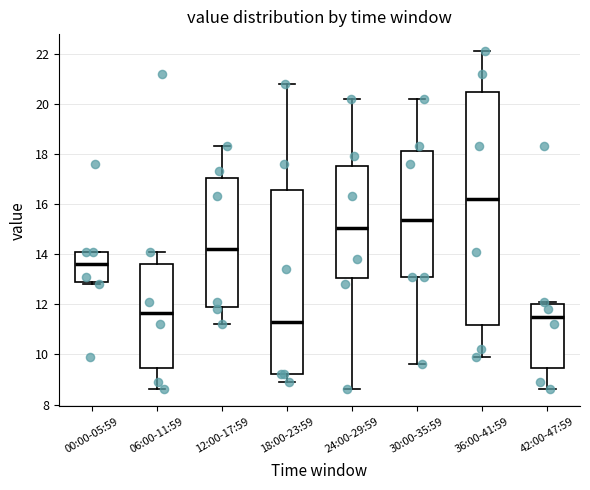

Reading left to right, transcribe this box plot: for each box, give where its median line is, the range the box spans, and where its two whiskers end, as read against the y-axis. The values are not printed on the chart, so give them approximately, as read against the axis.

00:00-05:59: median 13.6, box 12.8 to 14.2, whiskers 12.8 (just below the box's lower edge) to 14.2
06:00-11:59: median 11.6, box 9.4 to 13.6, whiskers 8.6 to 14.2
12:00-17:59: median 14.2, box 11.8 to 17.0, whiskers 11.2 to 18.4
18:00-23:59: median 11.4, box 9.2 to 16.6, whiskers 9.0 to 20.8
24:00-29:59: median 15.0, box 13.0 to 17.6, whiskers 8.6 to 20.2
30:00-35:59: median 15.4, box 13.2 to 18.2, whiskers 9.6 to 20.2
36:00-41:59: median 16.2, box 11.2 to 20.4, whiskers 10.0 to 22.2
42:00-47:59: median 11.6, box 9.4 to 12.0, whiskers 8.6 to 12.2